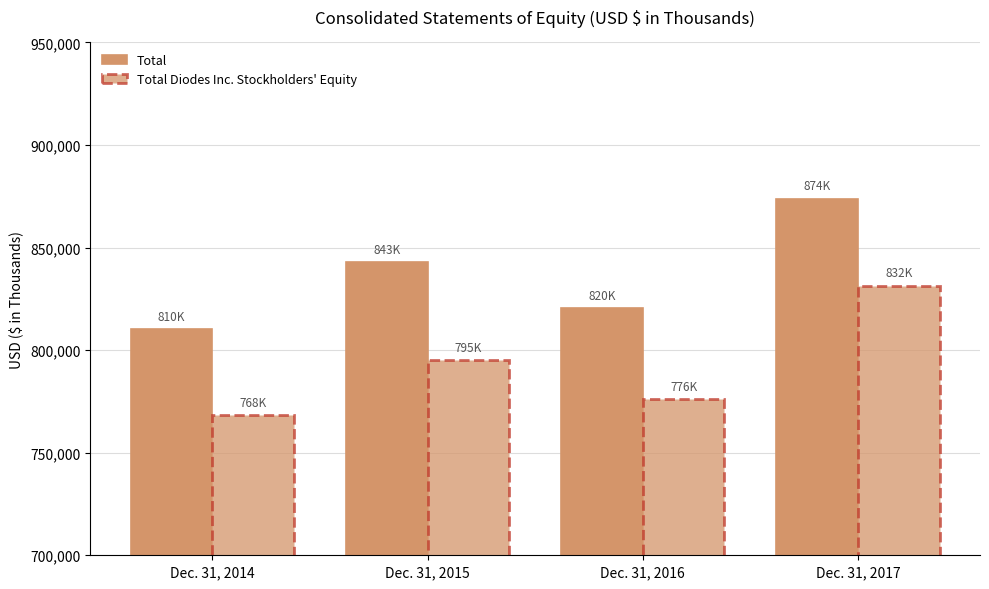

Reading left to right, transcribe all the data shown in this chart.

Total: 810167	842997	820467	873918
Total Diodes Inc. Stockholders' Equity: 768275	795345	776019	831504